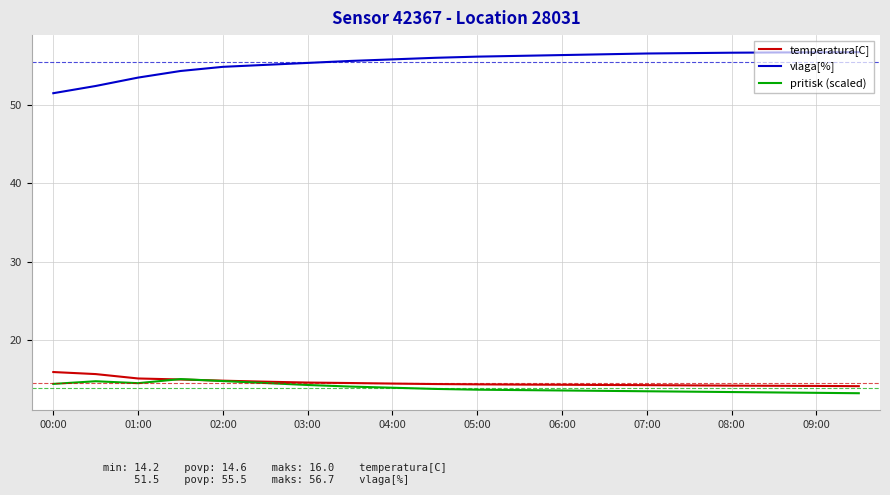

True or false: pritisk (scaled) and vlaga[%] intersect in this chart.

False